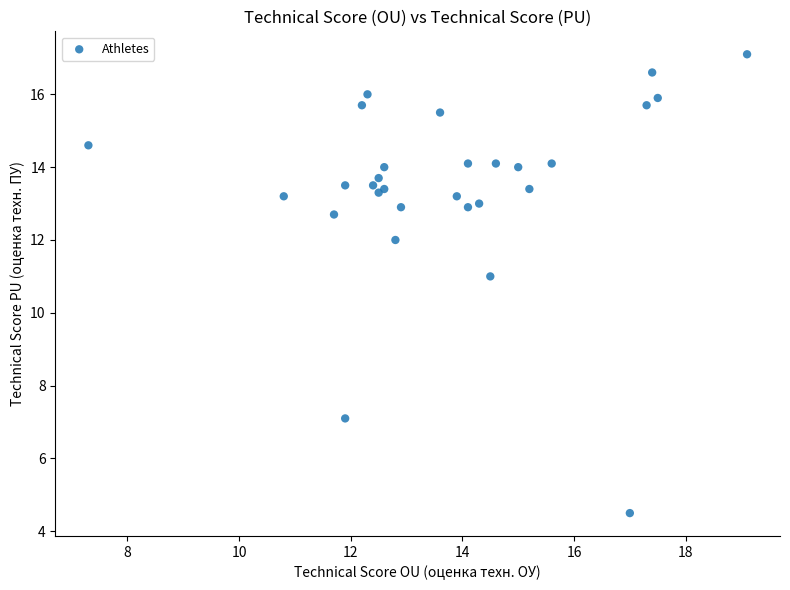

What Y value in the scatter plot is closest to 10?

11.0